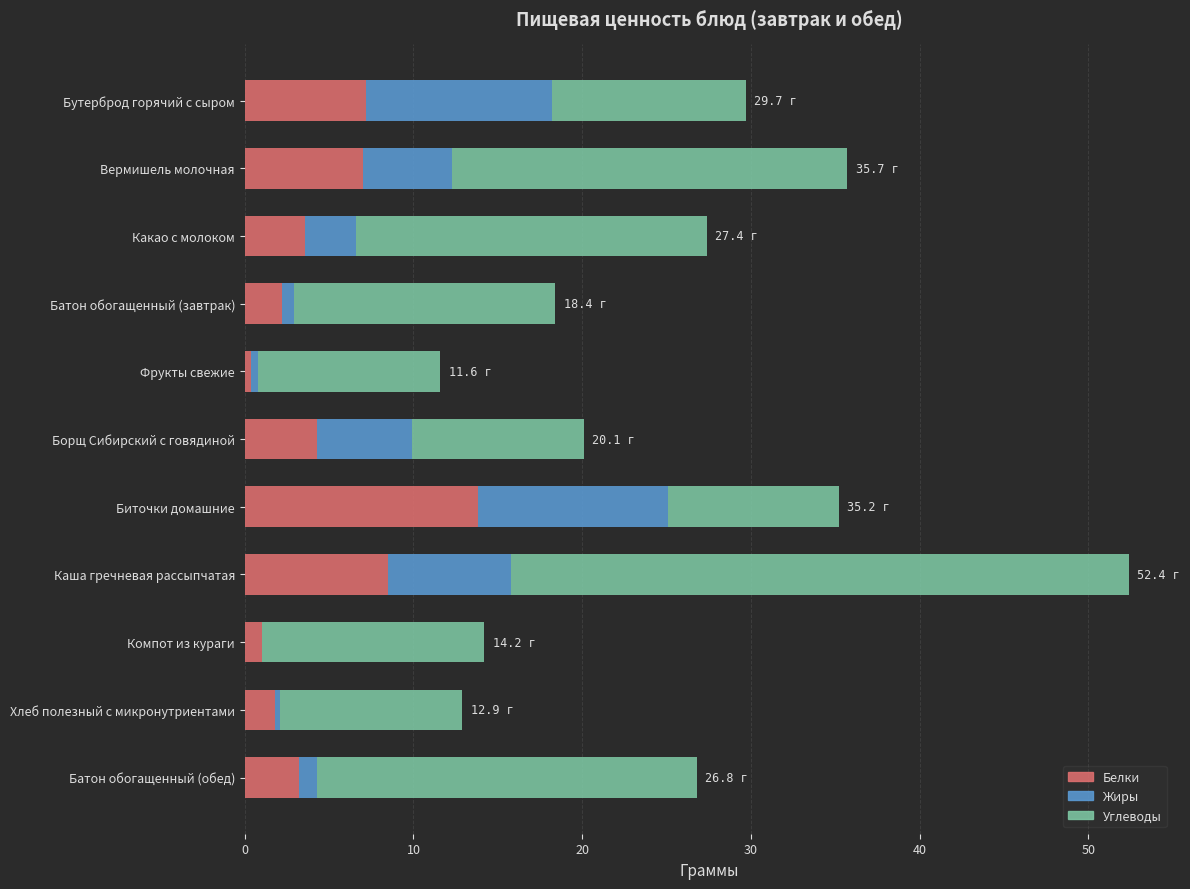

What is the maximum value for Белки?

13.8